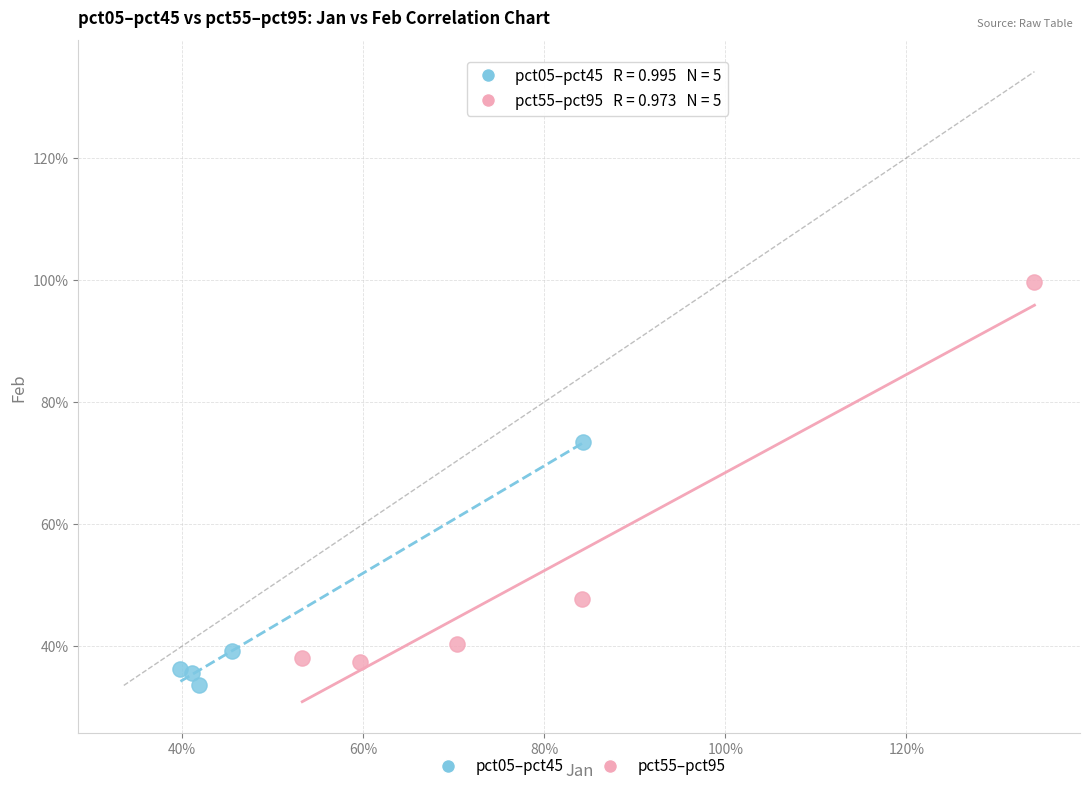

Which series contains the highest Y value?

pct55–pct95